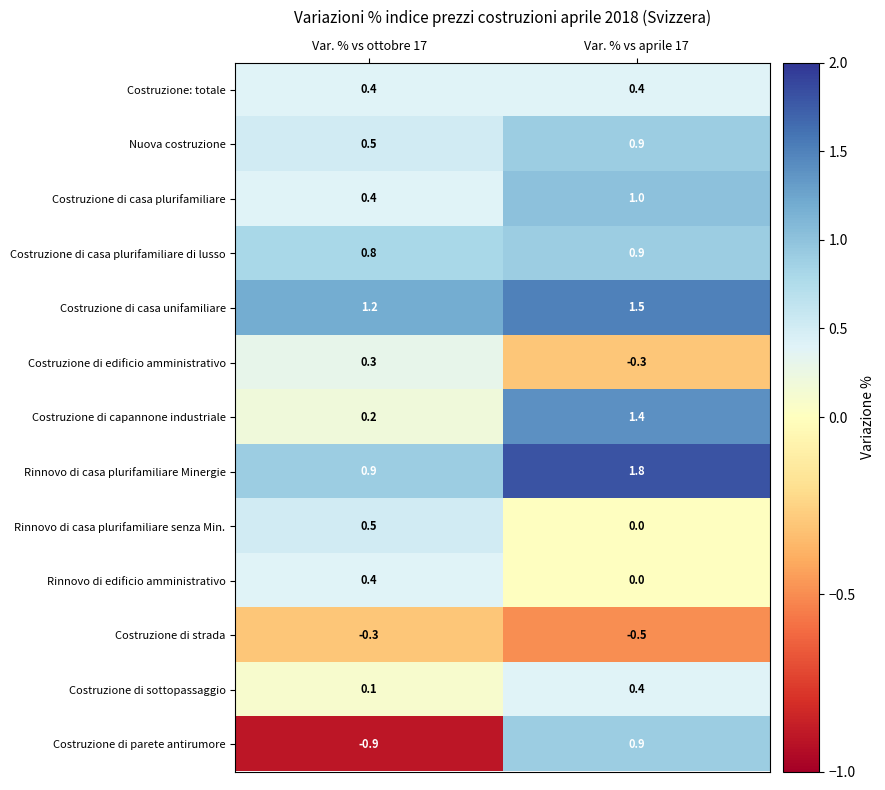

What value does the Costruzione di parete antirumore series have at Var. % vs ottobre 17?

-0.9